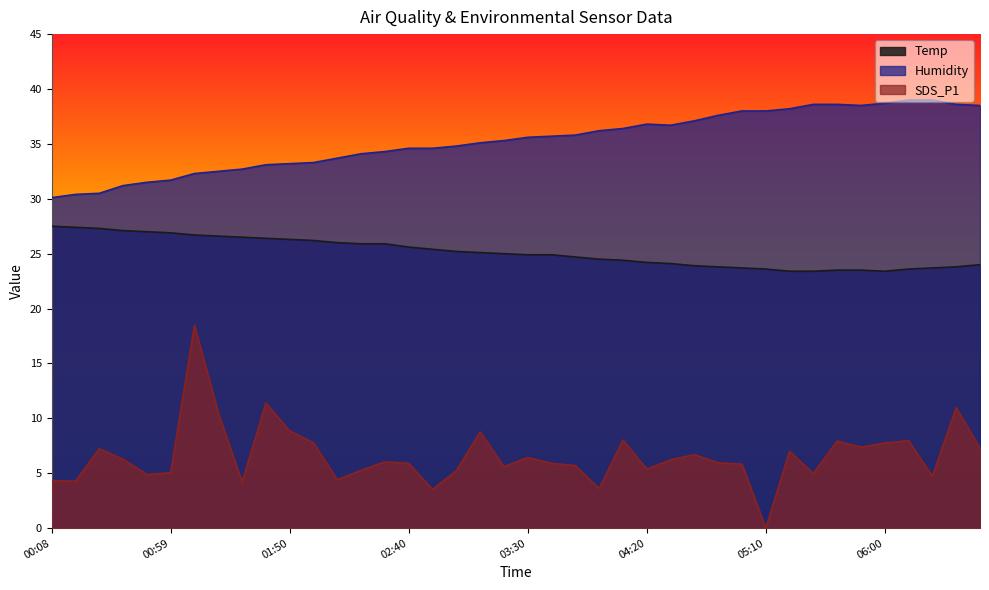

Which has a higher value, 00:59 or 01:19?

00:59